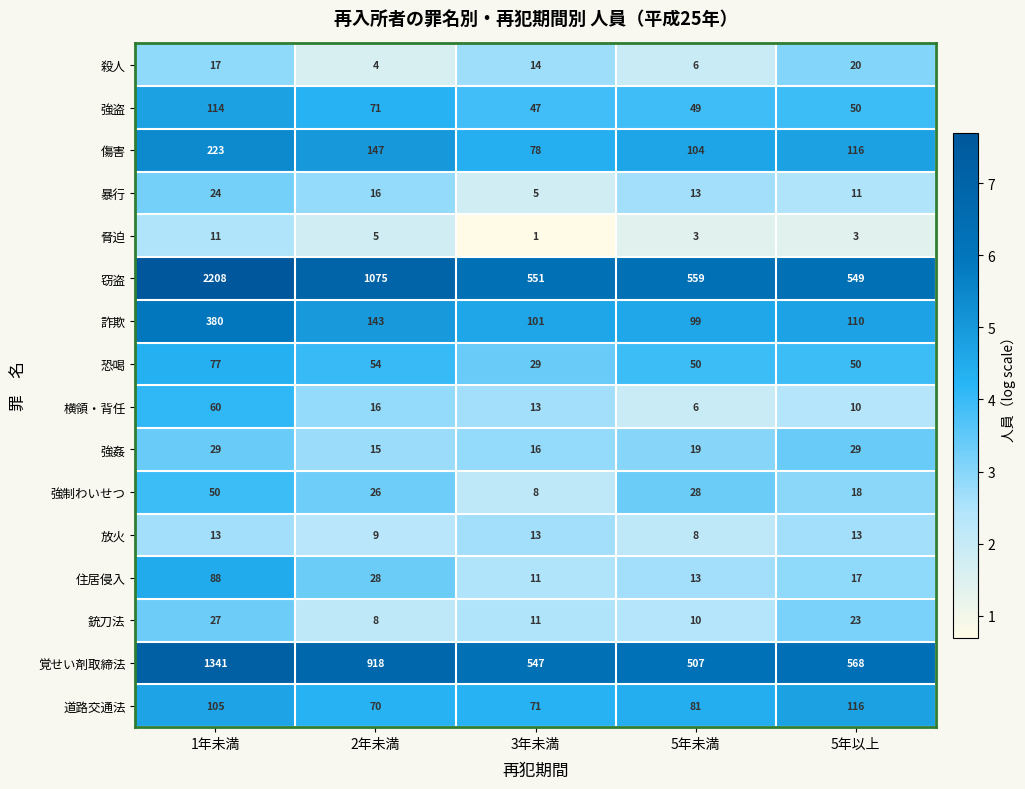

True or false: 恐喝 has a value of 54 at 2年未満.

True